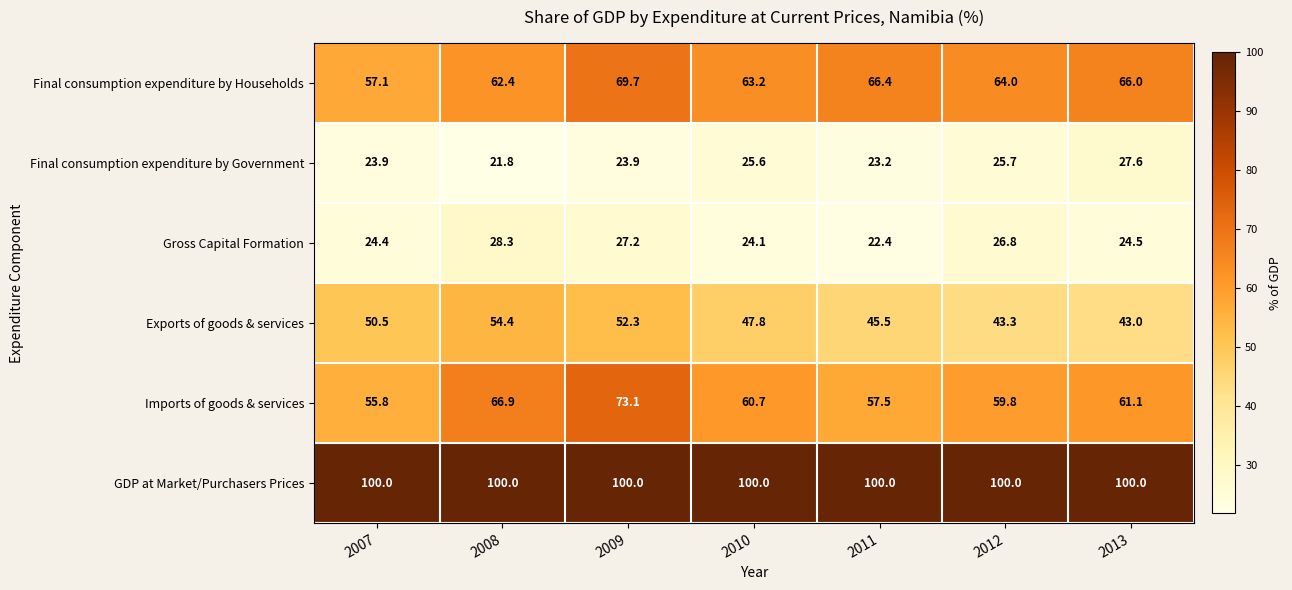

Is it true that Imports of goods & services equals 36.1 at 2012?

False